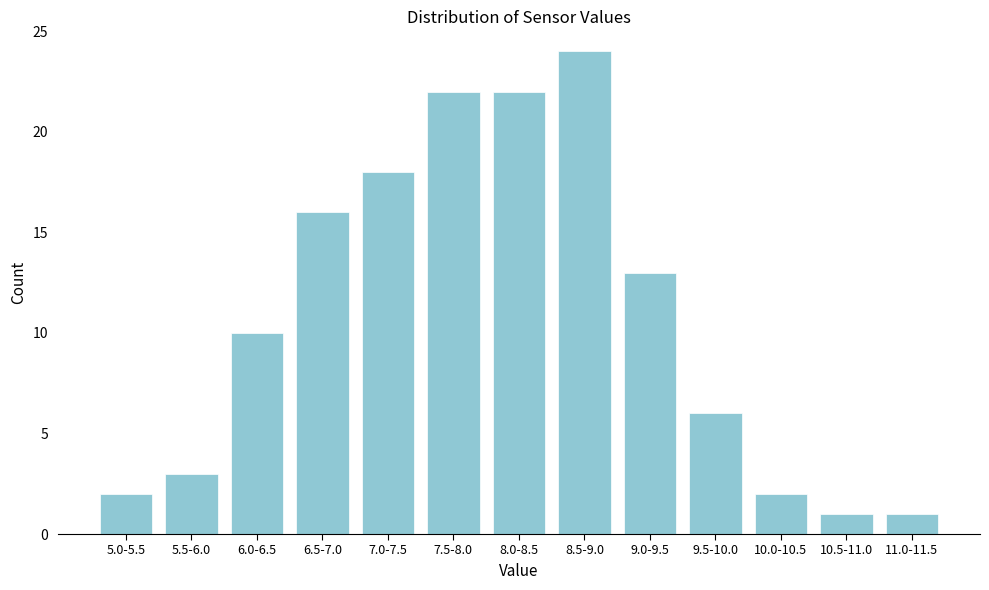

Reading left to right, list all the values displayed in this chart.

2	3	10	16	18	22	22	24	13	6	2	1	1